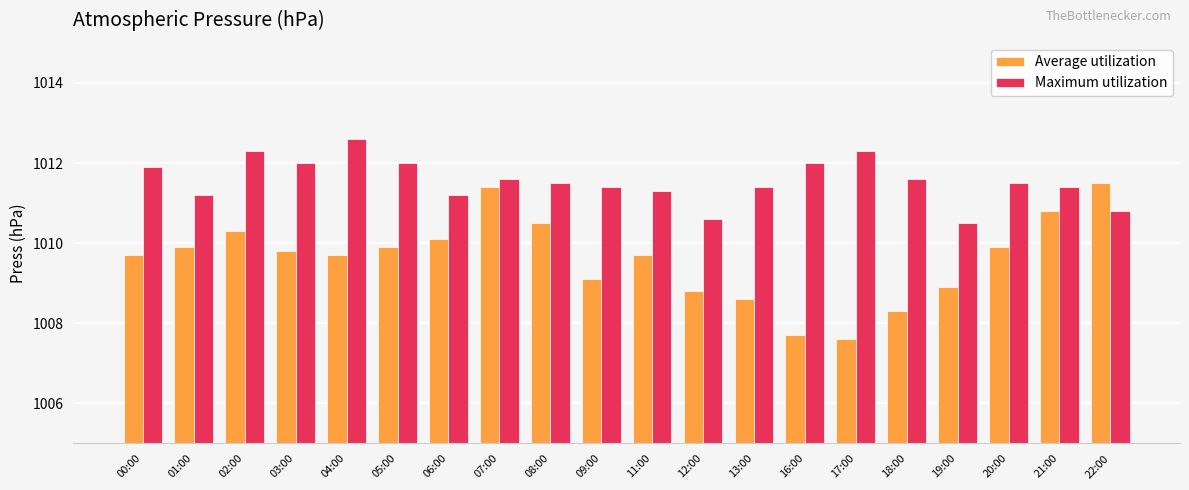

What are all the series names shown in the legend?

Average utilization, Maximum utilization